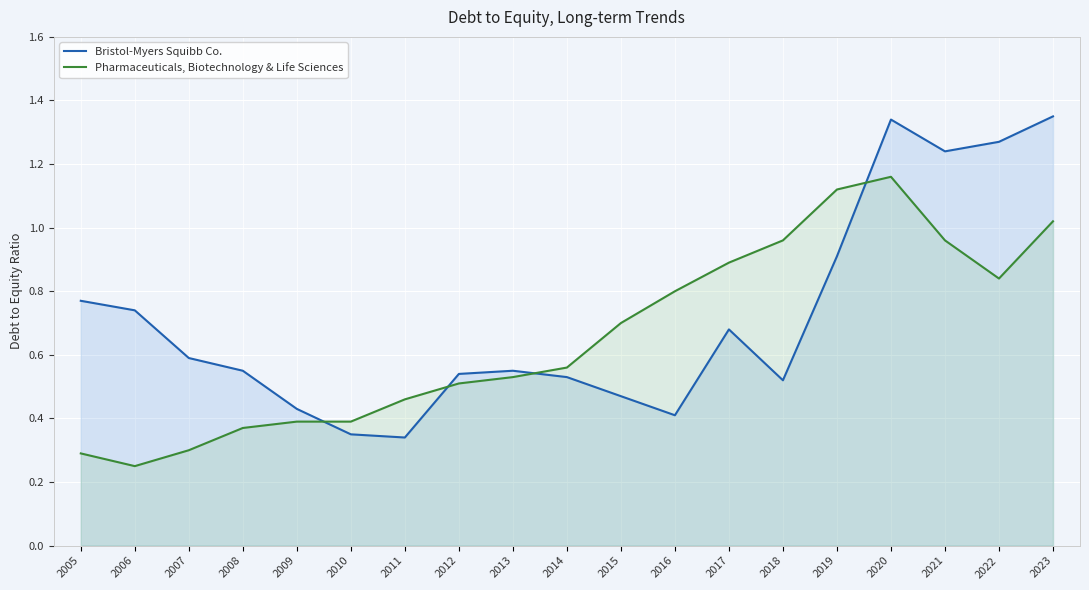

Rank the categories by Pharmaceuticals, Biotechnology & Life Sciences value from lowest to highest.

2006, 2005, 2007, 2008, 2009, 2010, 2011, 2012, 2013, 2014, 2015, 2016, 2022, 2017, 2018, 2021, 2023, 2019, 2020